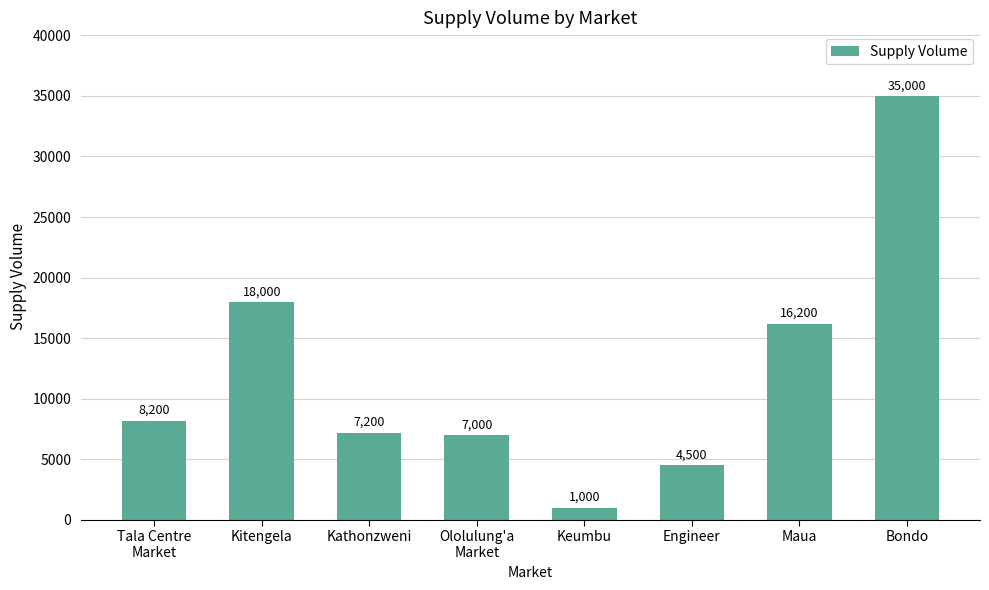

The value at Bondo is 48193. True or false?

False